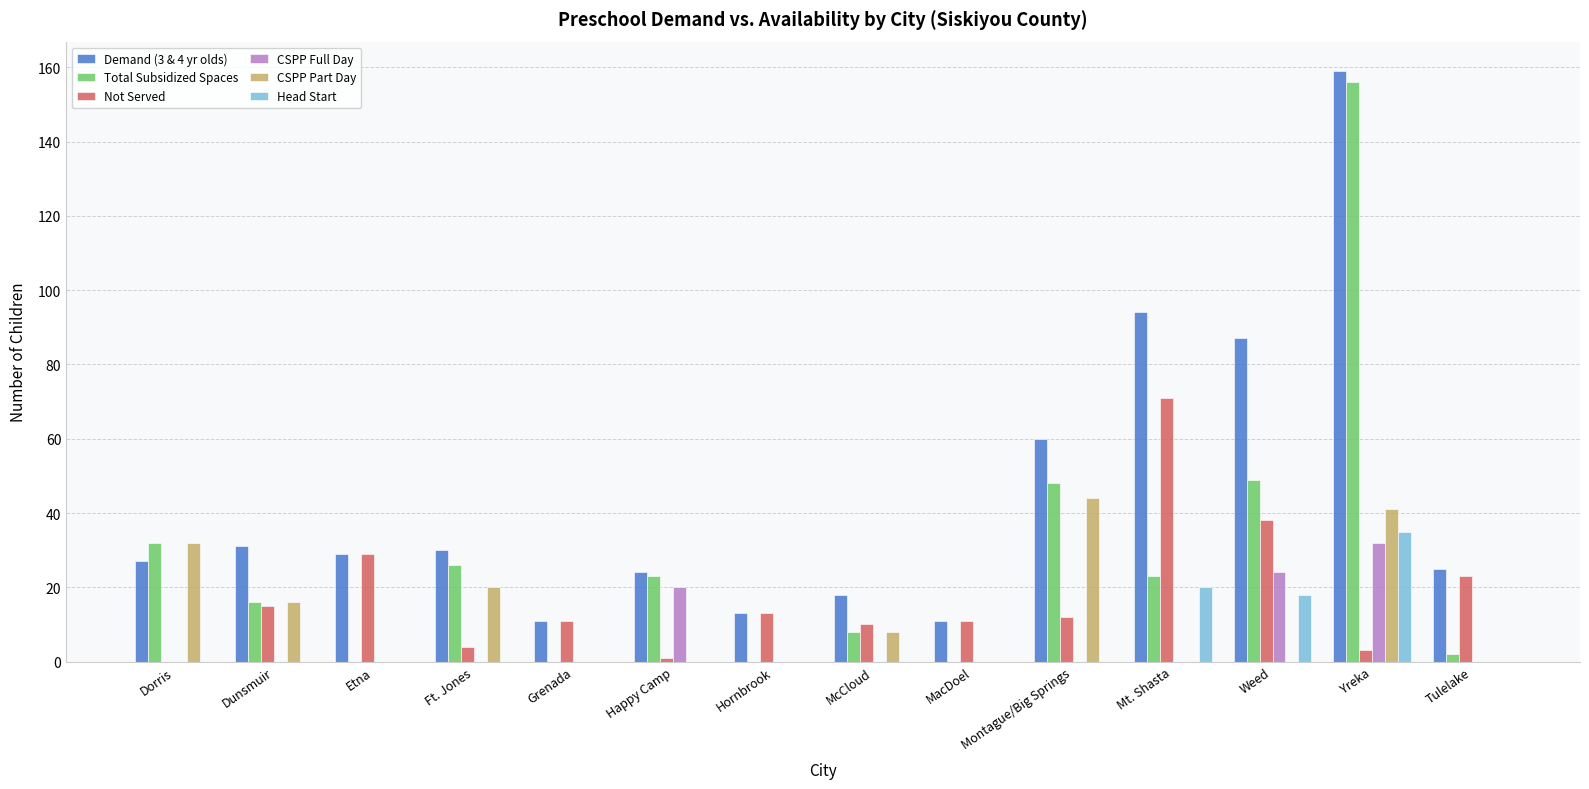

Where does the Demand (3 & 4 yr olds) series first go above 29?

Dunsmuir